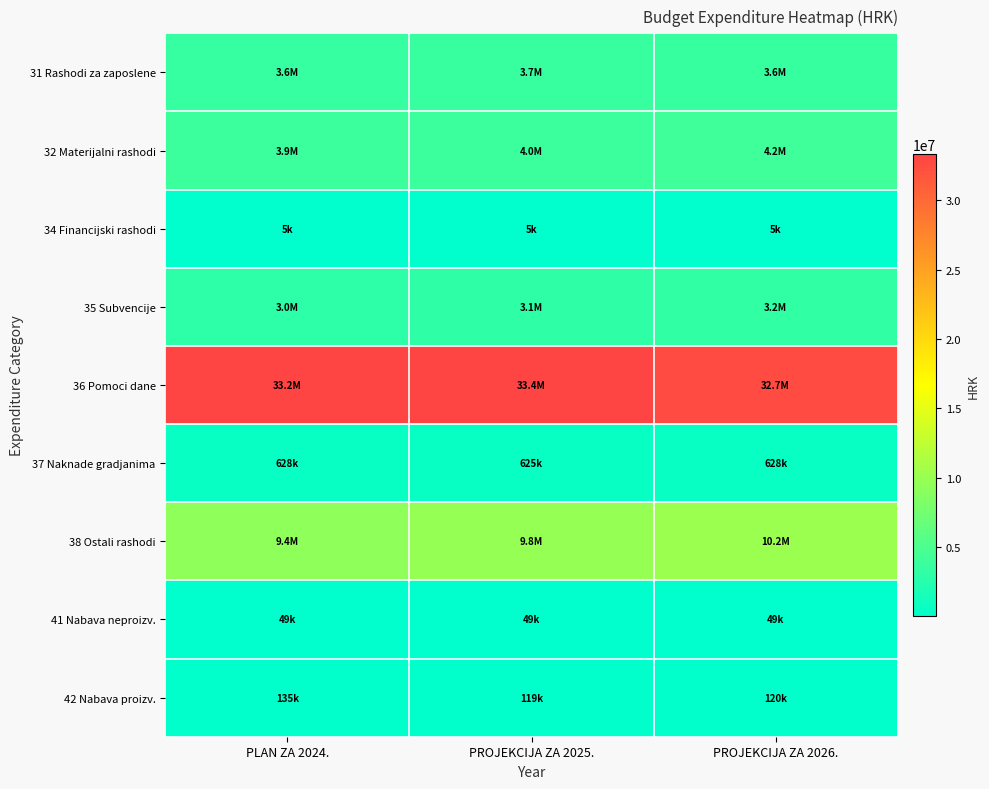

Reading right to left, list all the values displayed in this chart.

31 Rashodi za zaposlene: PROJEKCIJA ZA 2026.=3637672.0	PROJEKCIJA ZA 2025.=3671784.9	PLAN ZA 2024.=3585606.0
32 Materijalni rashodi: PROJEKCIJA ZA 2026.=4150419.4	PROJEKCIJA ZA 2025.=3962965.3	PLAN ZA 2024.=3888257.0
34 Financijski rashodi: PROJEKCIJA ZA 2026.=5231.0	PROJEKCIJA ZA 2025.=5170.0	PLAN ZA 2024.=5112.0
35 Subvencije: PROJEKCIJA ZA 2026.=3211291.8	PROJEKCIJA ZA 2025.=3087770.0	PLAN ZA 2024.=2984000.0
36 Pomoci dane: PROJEKCIJA ZA 2026.=32670607.2	PROJEKCIJA ZA 2025.=33350497.0	PLAN ZA 2024.=33155443.0
37 Naknade gradjanima: PROJEKCIJA ZA 2026.=627977.6	PROJEKCIJA ZA 2025.=625440.0	PLAN ZA 2024.=628000.0
38 Ostali rashodi: PROJEKCIJA ZA 2026.=10167040.0	PROJEKCIJA ZA 2025.=9776000.0	PLAN ZA 2024.=9427700.0
41 Nabava neproizv.: PROJEKCIJA ZA 2026.=49419.0	PROJEKCIJA ZA 2025.=48991.0	PLAN ZA 2024.=48991.0
42 Nabava proizv.: PROJEKCIJA ZA 2026.=119513.0	PROJEKCIJA ZA 2025.=119426.1	PLAN ZA 2024.=134720.0